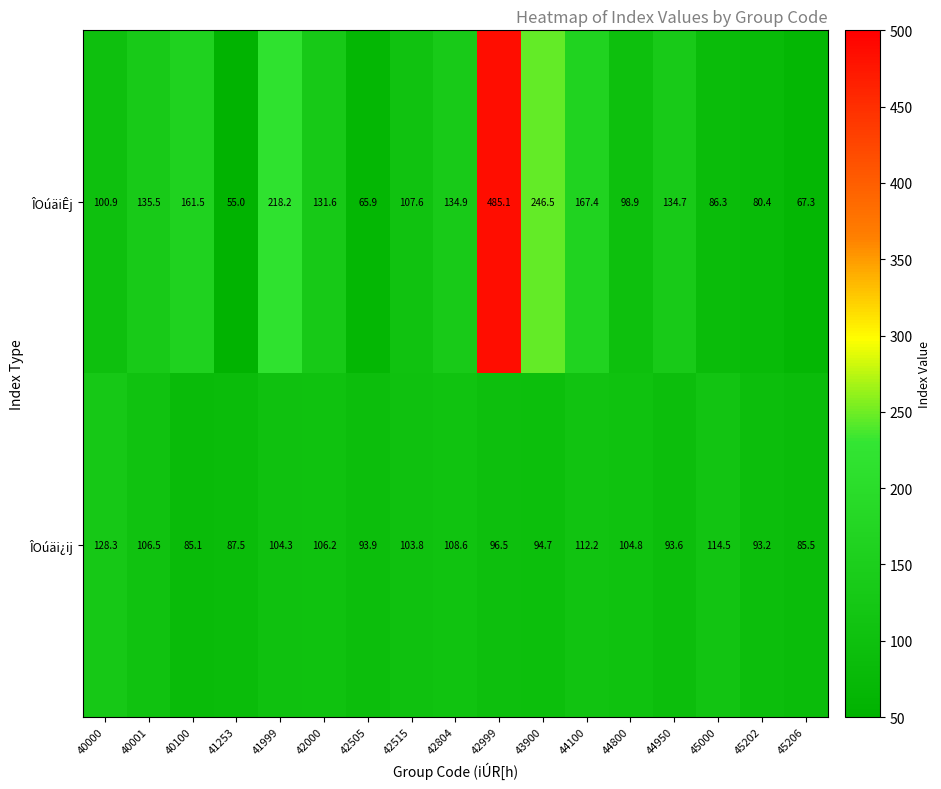

List the series in order of their overall mean, highest first.

ÎOúäiÊj, ÎOúäi¿ij